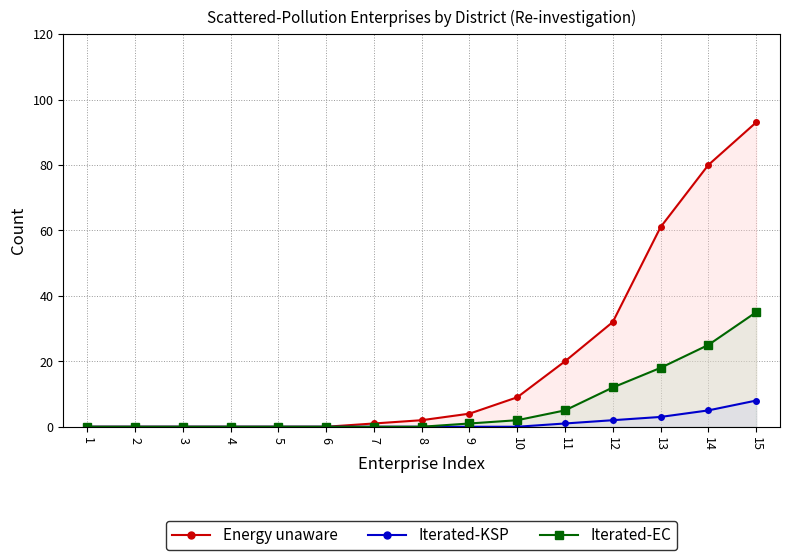

True or false: Iterated-KSP and Iterated-EC intersect in this chart.

False